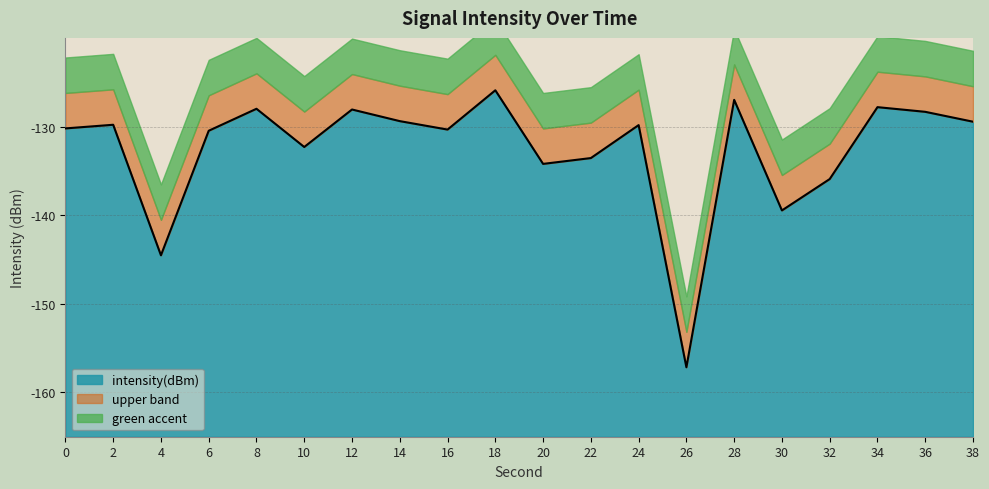

How many data points are less than -129?

14